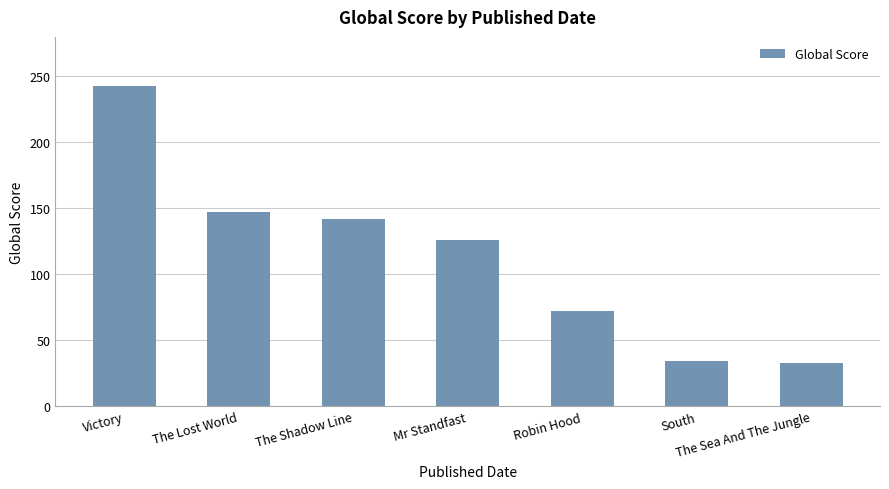

What is the smallest value displayed?

33